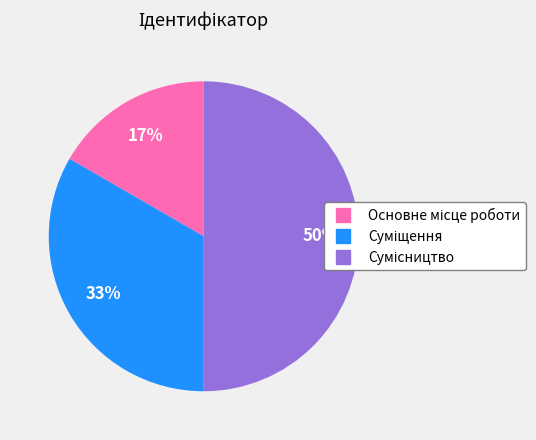

To the nearest percent, what is the average slice percentage?

33%